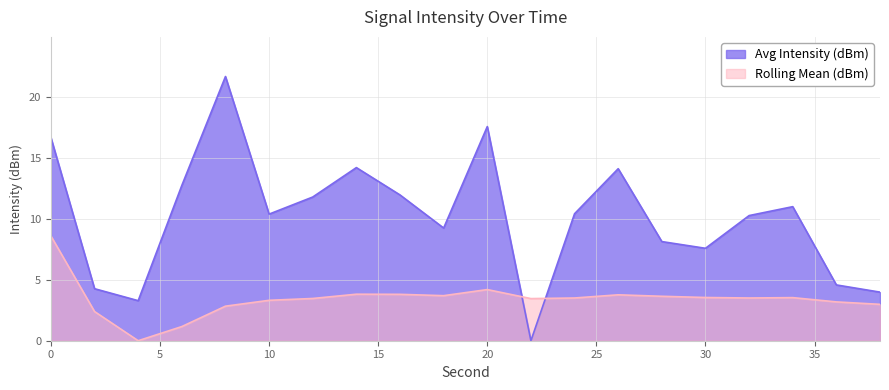

How many interior local valleys does the Avg Intensity (dBm) series have?

5